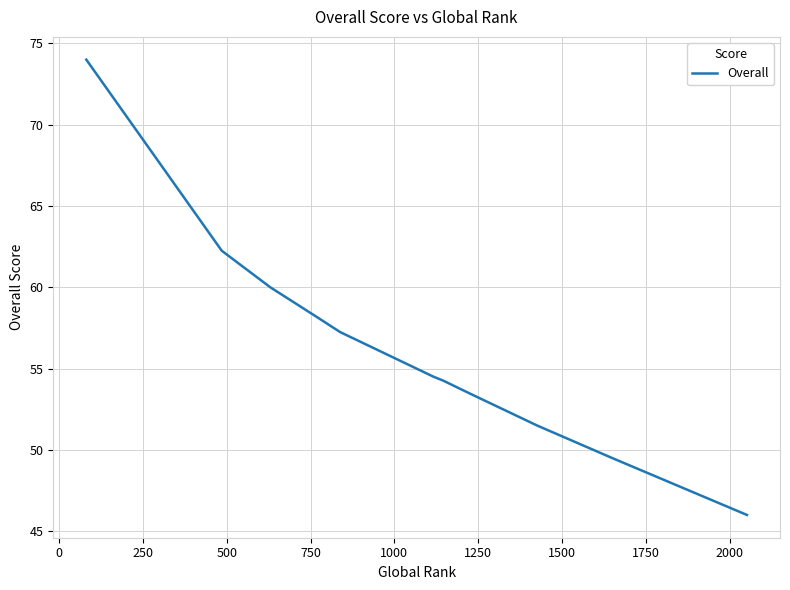

What is the maximum value shown in the chart?

74.0